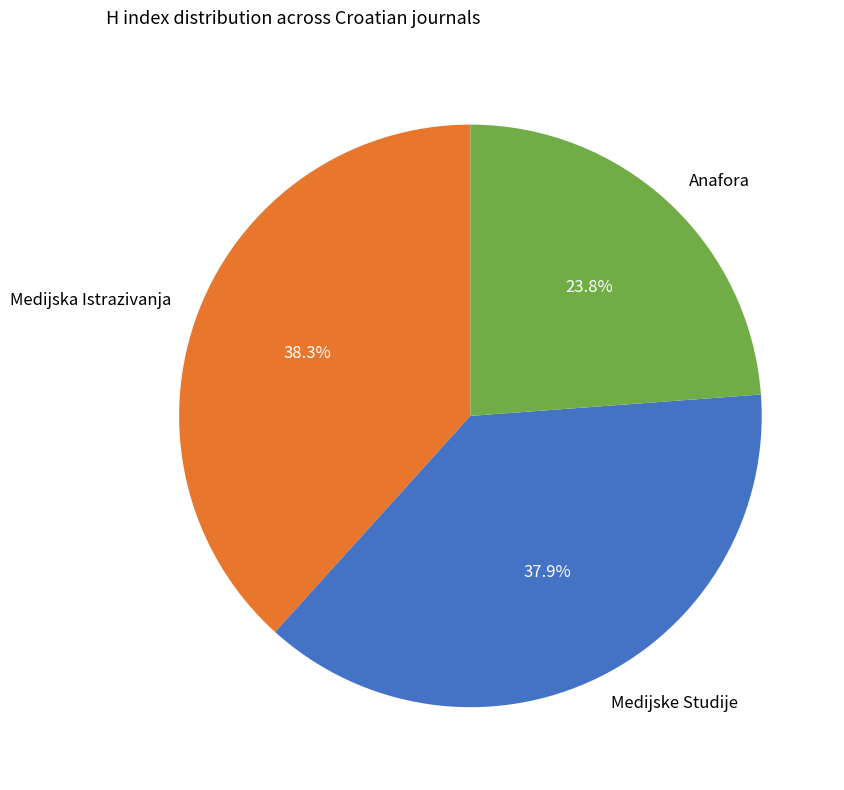

Is there a majority slice in this chart?

No